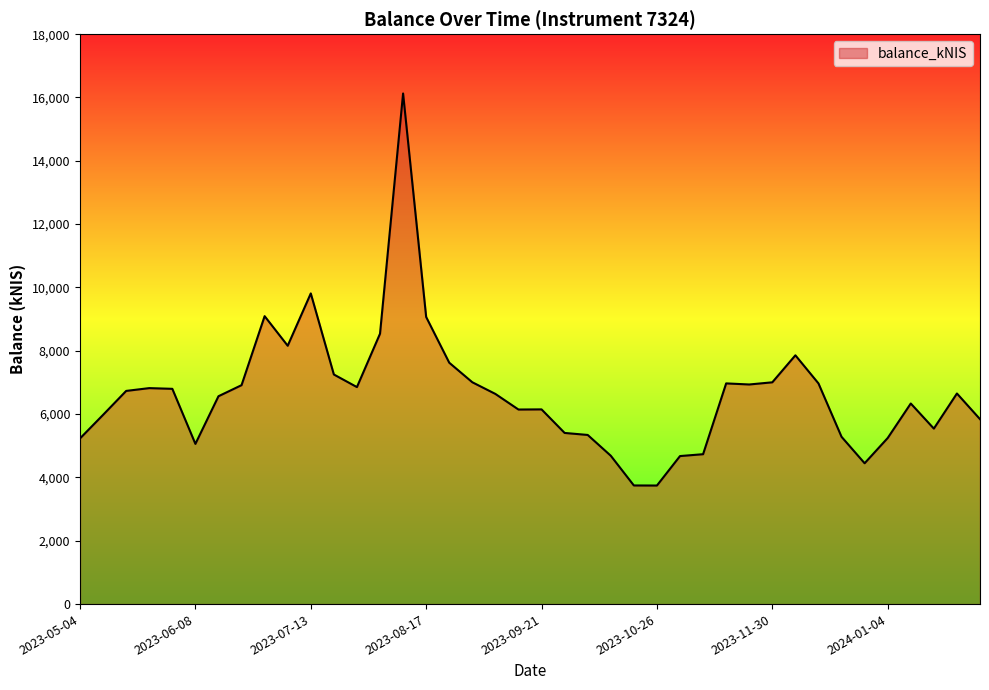

What is the maximum value shown in the chart?

16126.9